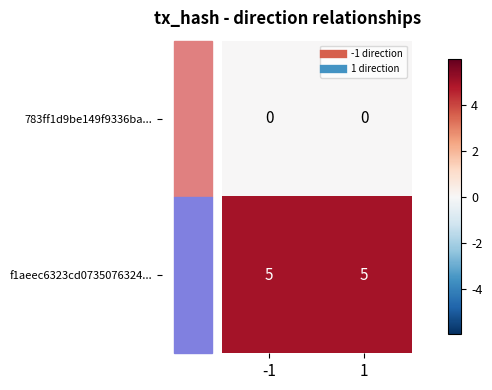

What is the lowest value of the f1aeec6323cd0735076324... series?

5